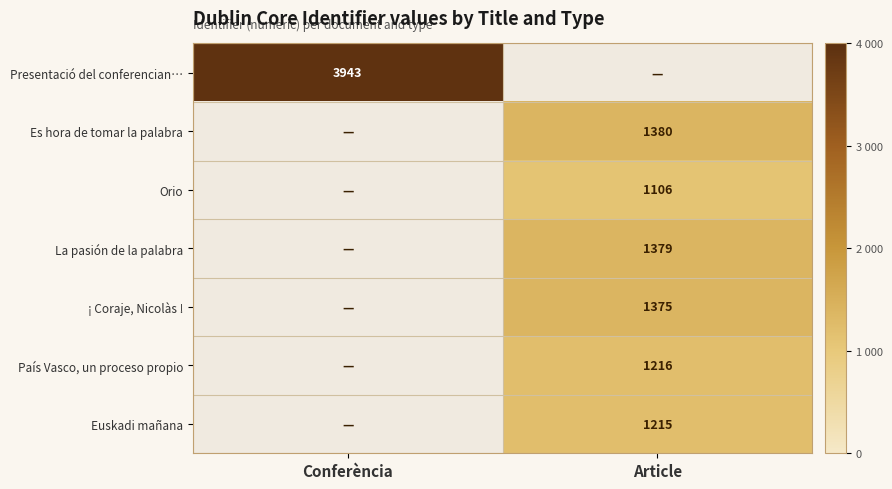

The value of Presentació del conferencian… at Conferència is 3943. True or false?

True